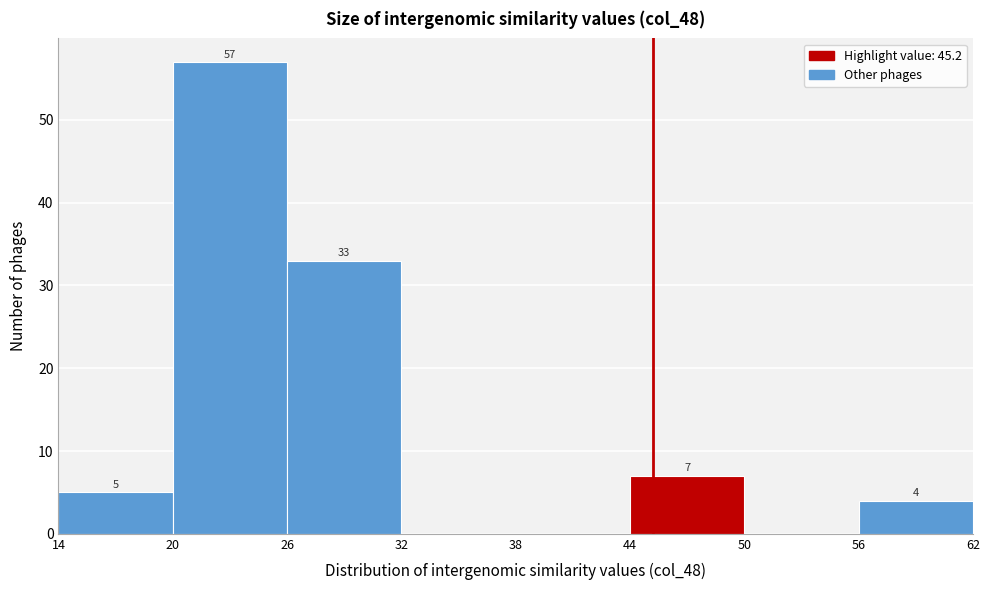

Which range on the x-axis has the tallest bar?

20 to 26